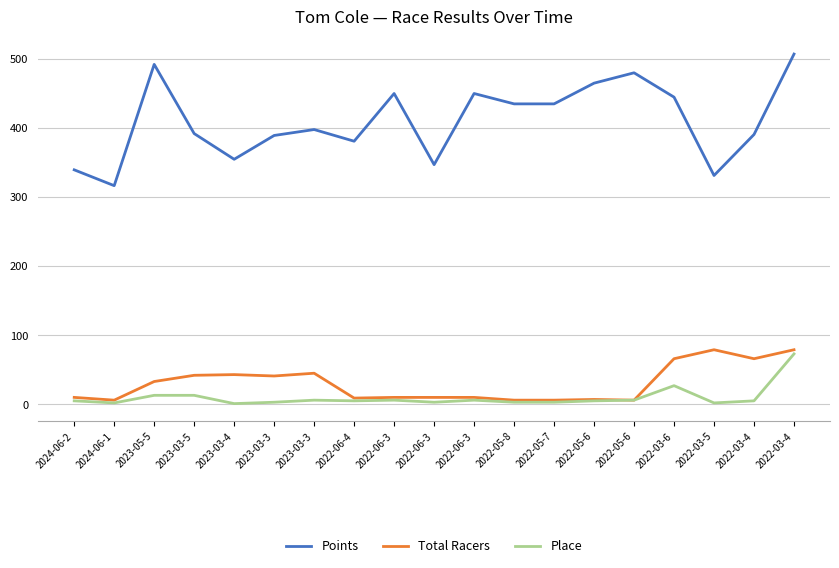

Between 2023-03-3 and 2022-06-3, which is larger?

2022-06-3